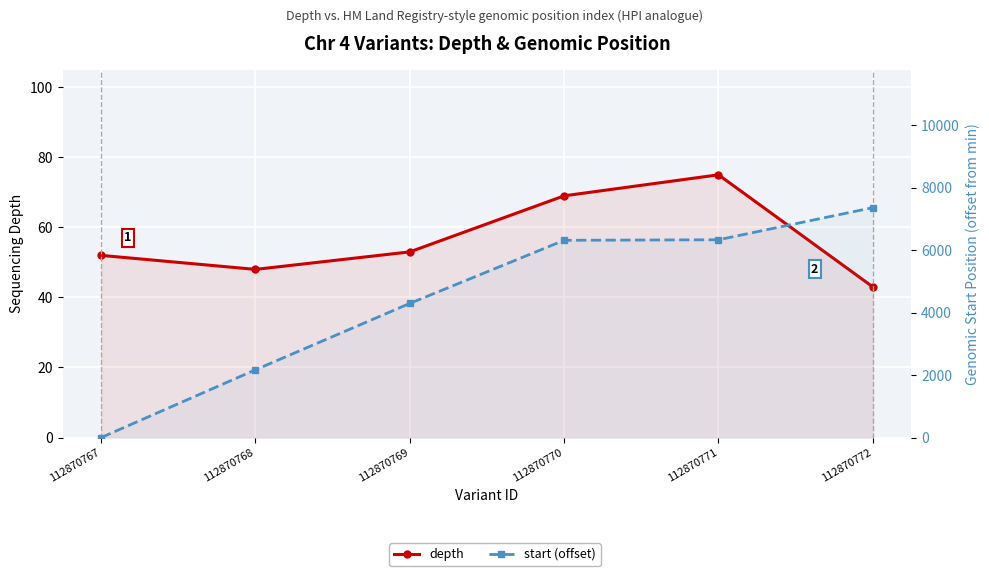

Which series changed the most between 112870769 and 112870771?

start (offset)